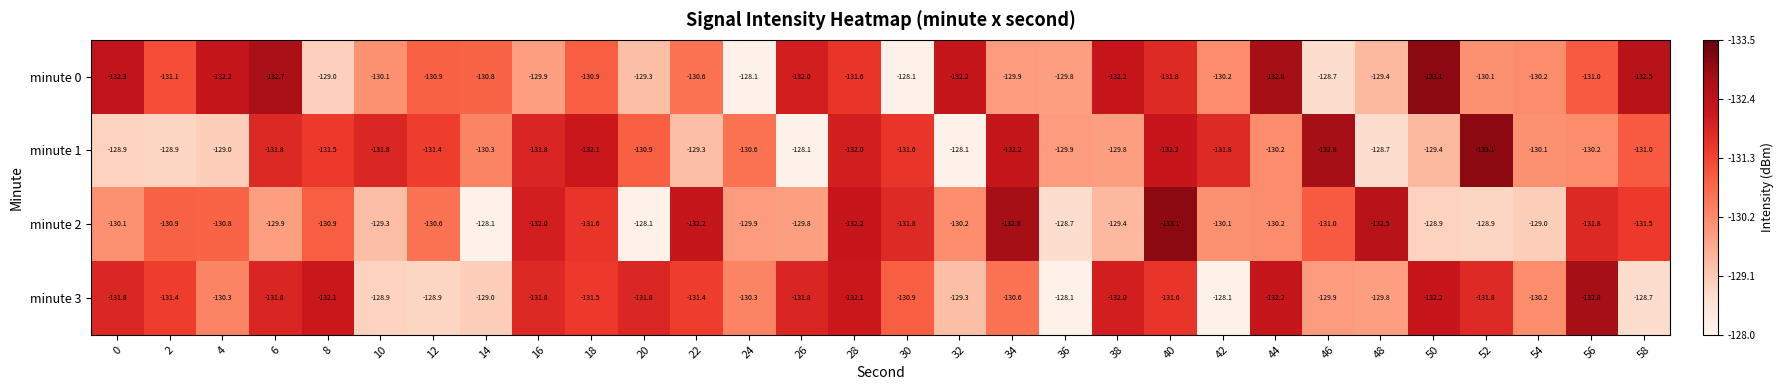

At which category is the sum across all series the highest?

36